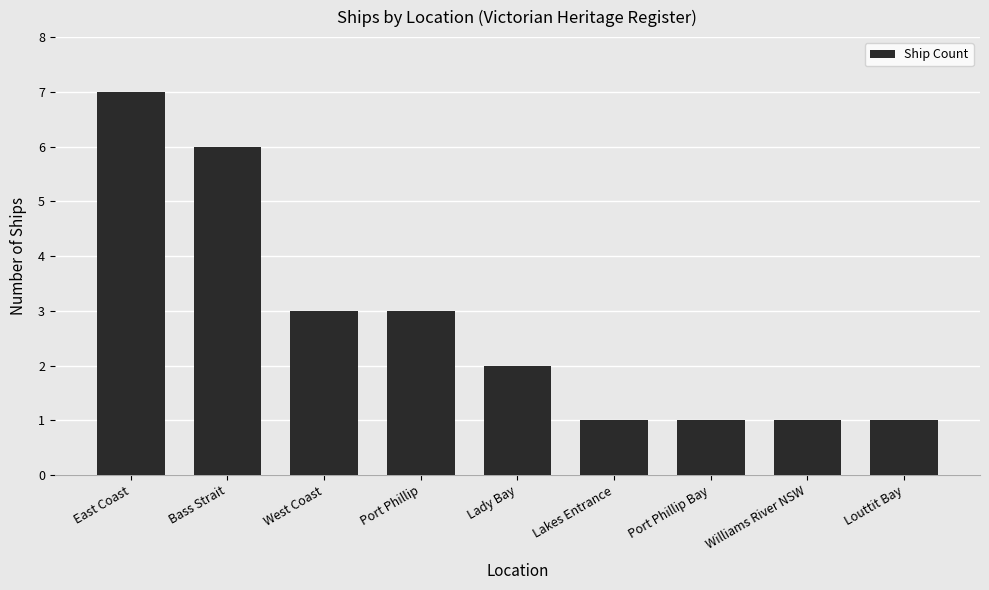

The value at Louttit Bay is 1. True or false?

True